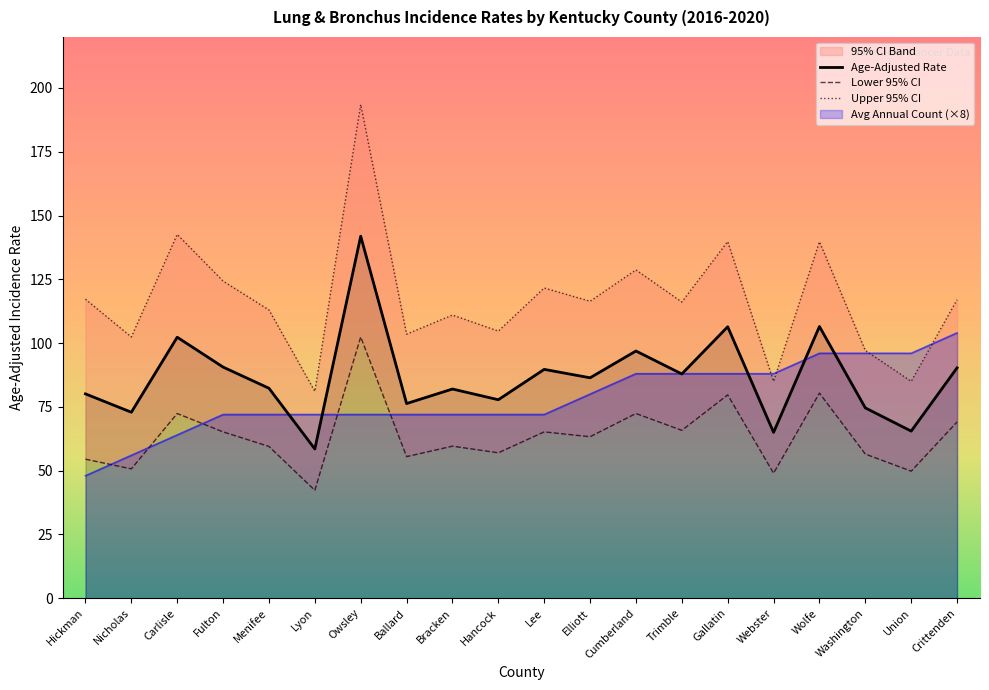

Between Gallatin and Nicholas, which is larger?

Gallatin